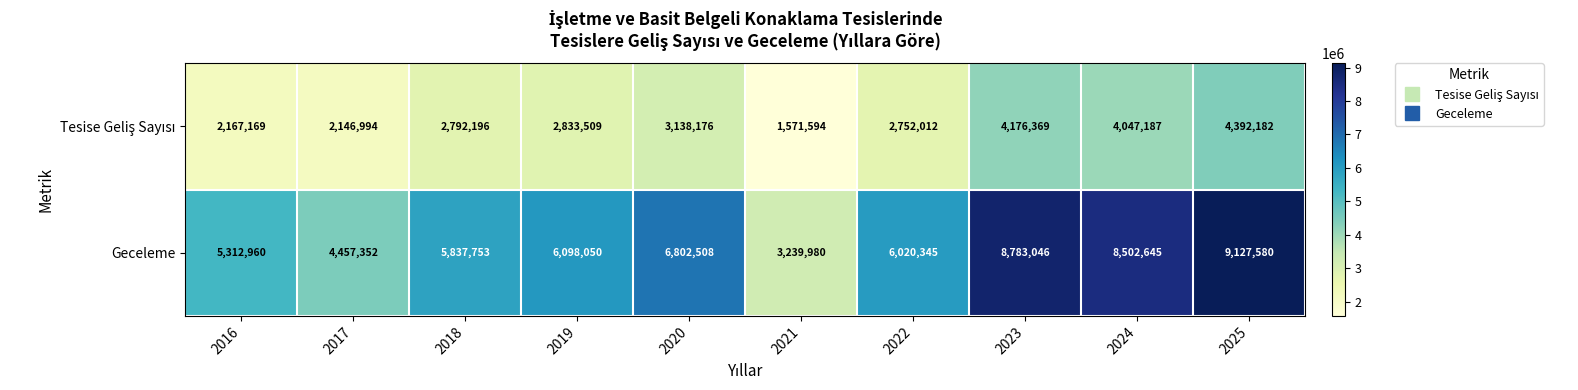

How many distinct data groups are displayed?

2